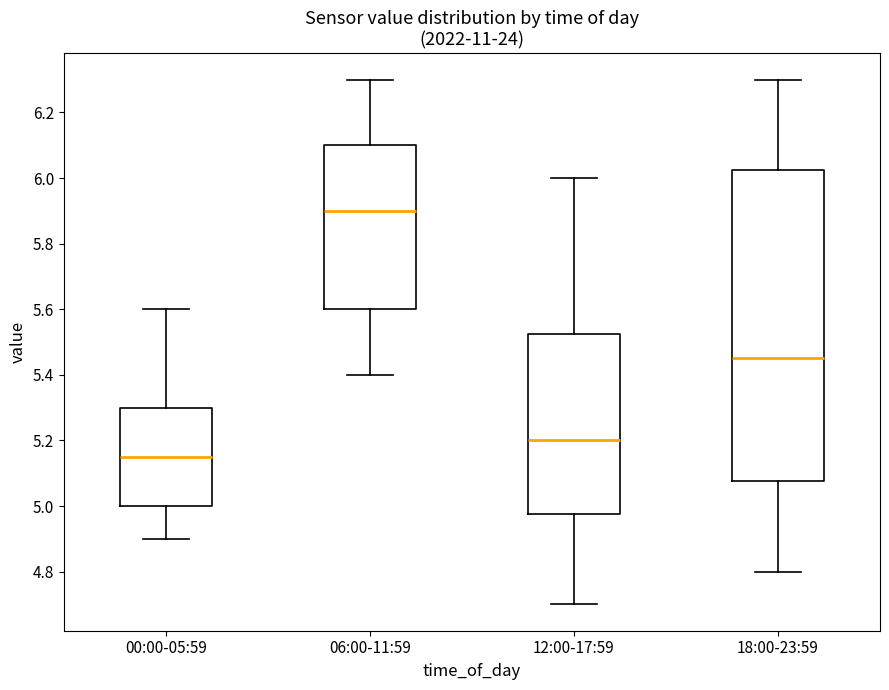

Reading left to right, read every box against the y-axis: the position of its median line, the range the box covers, and the ends of its whiskers. The values are not printed on the chart, so give them approximately, as read against the axis.

00:00-05:59: median 5.16, box 5.00 to 5.30, whiskers 4.90 to 5.60
06:00-11:59: median 5.90, box 5.60 to 6.10, whiskers 5.40 to 6.30
12:00-17:59: median 5.20, box 4.98 to 5.52, whiskers 4.70 to 6.00
18:00-23:59: median 5.46, box 5.08 to 6.02, whiskers 4.80 to 6.30